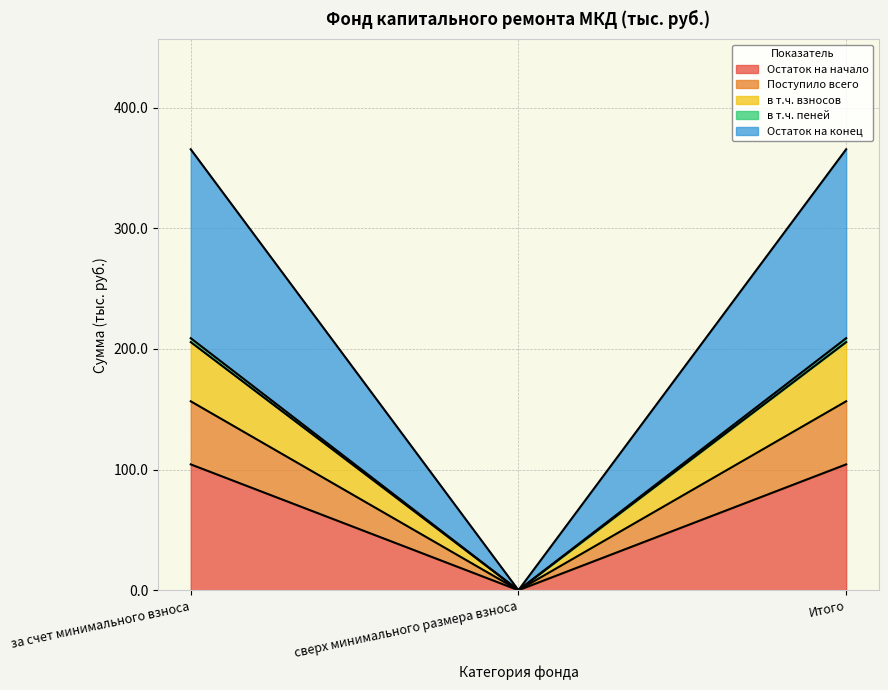

Which series has the largest total across all categories?

Остаток на конец